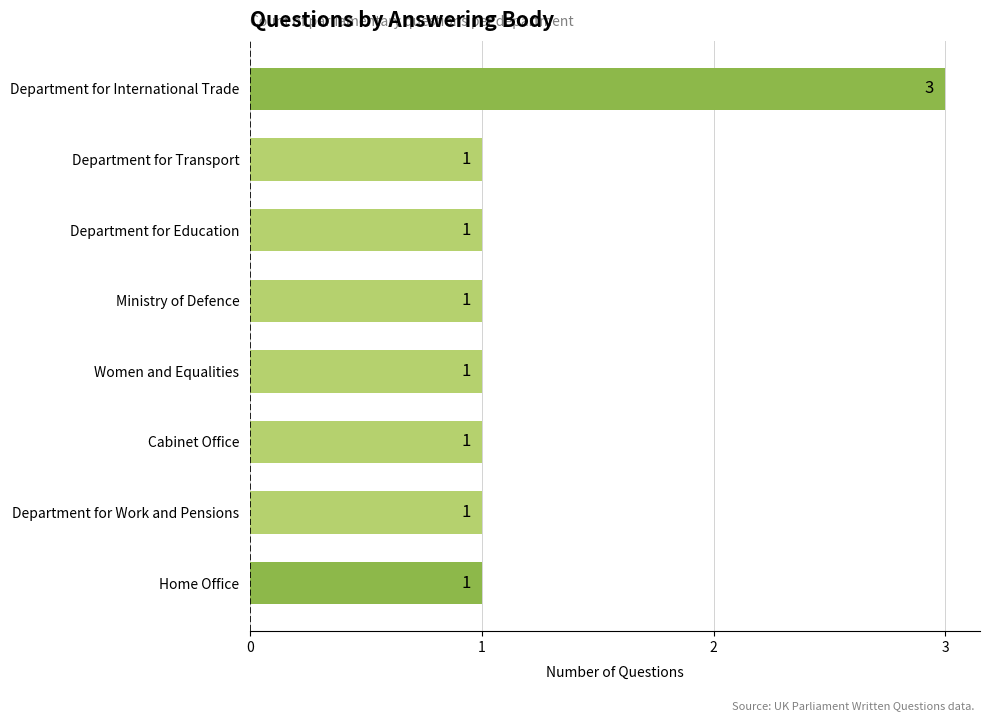

Count the values in the range 1 to 2.

7